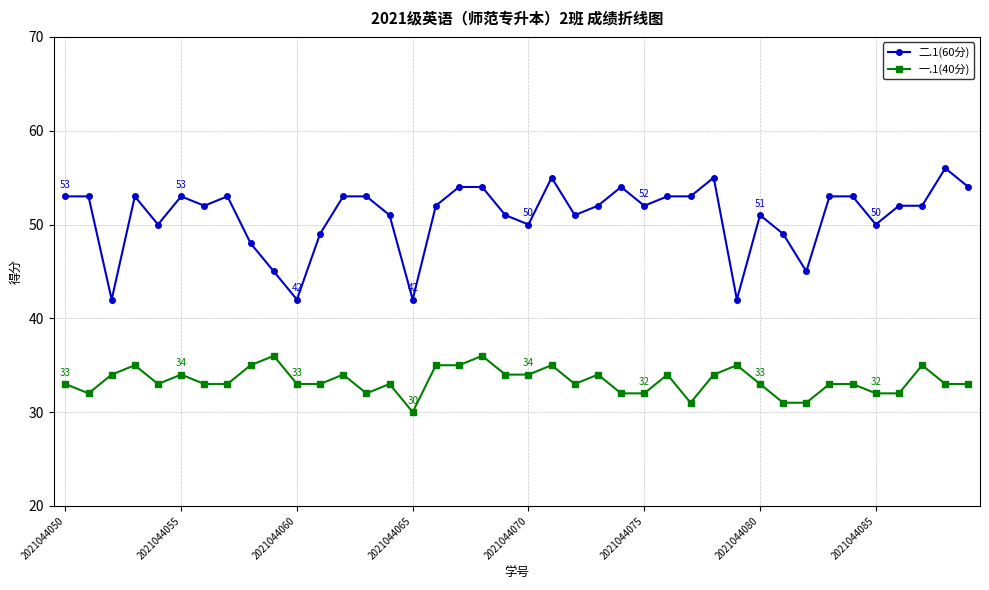

List the series in order of their peak value, highest first.

二.1(60分), 一.1(40分)